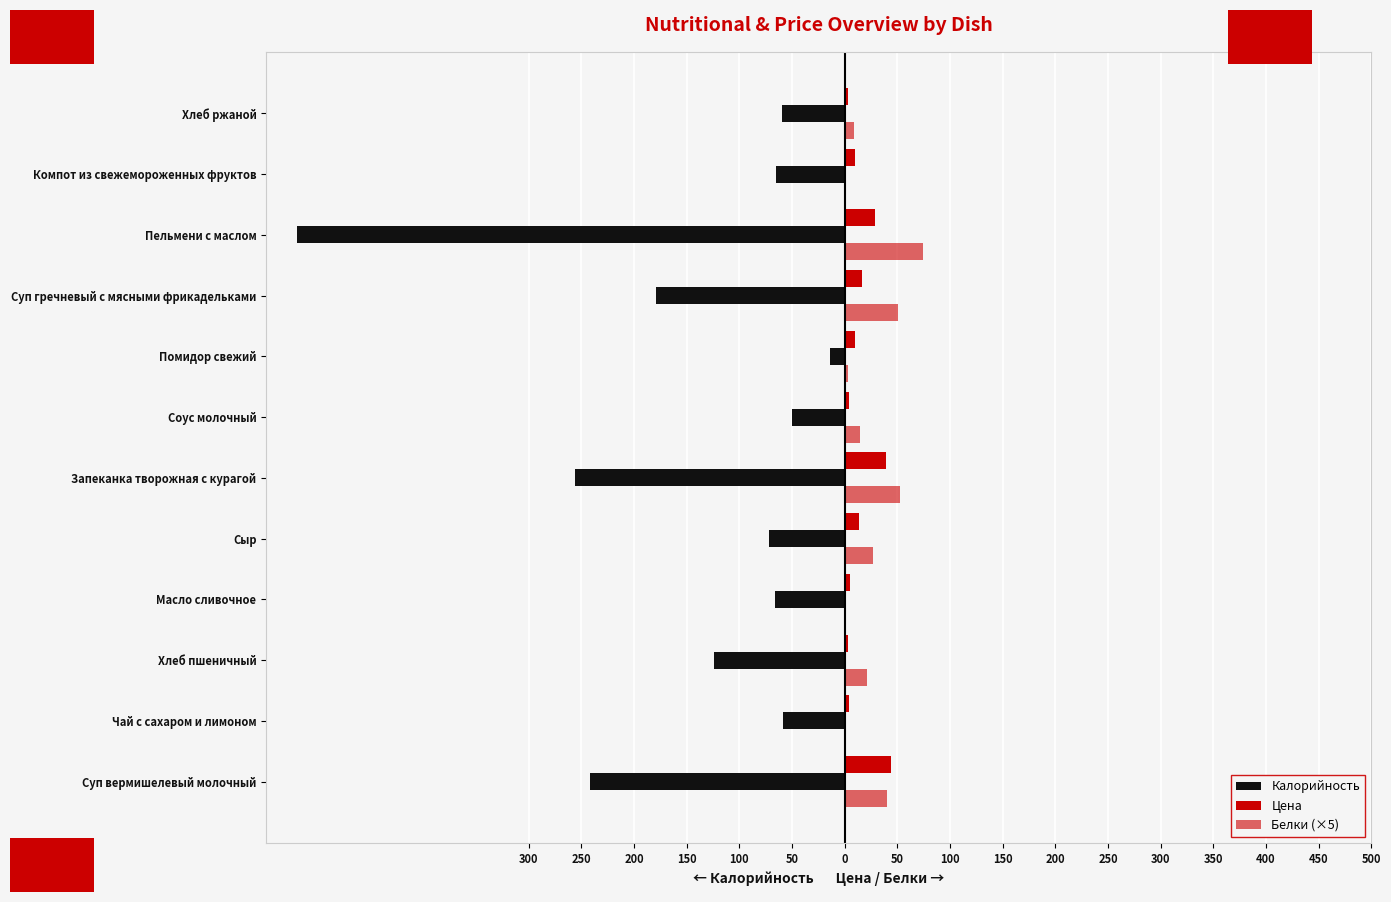

How many bars are there in each group?

3